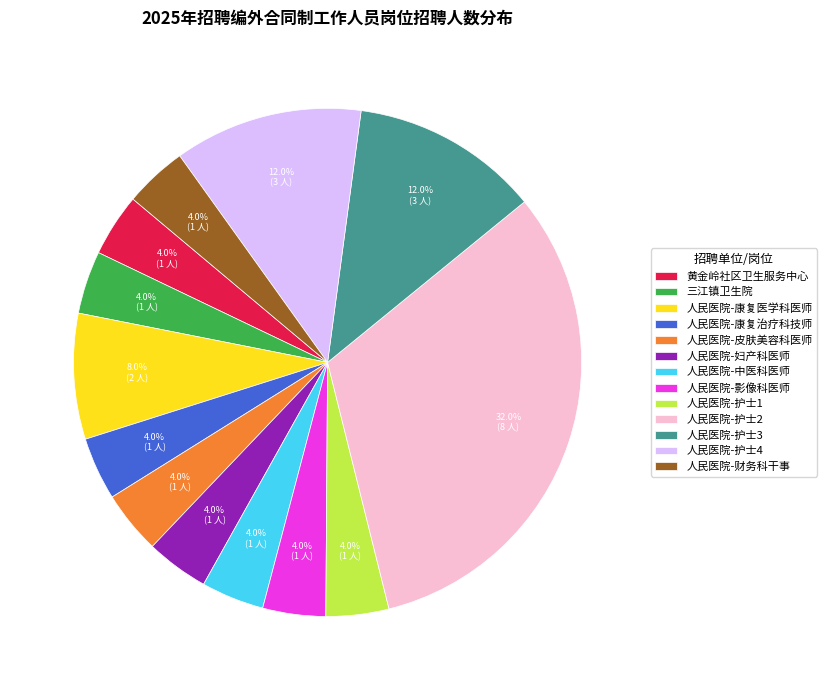

What is the largest slice in the pie chart?

人民医院-护士2